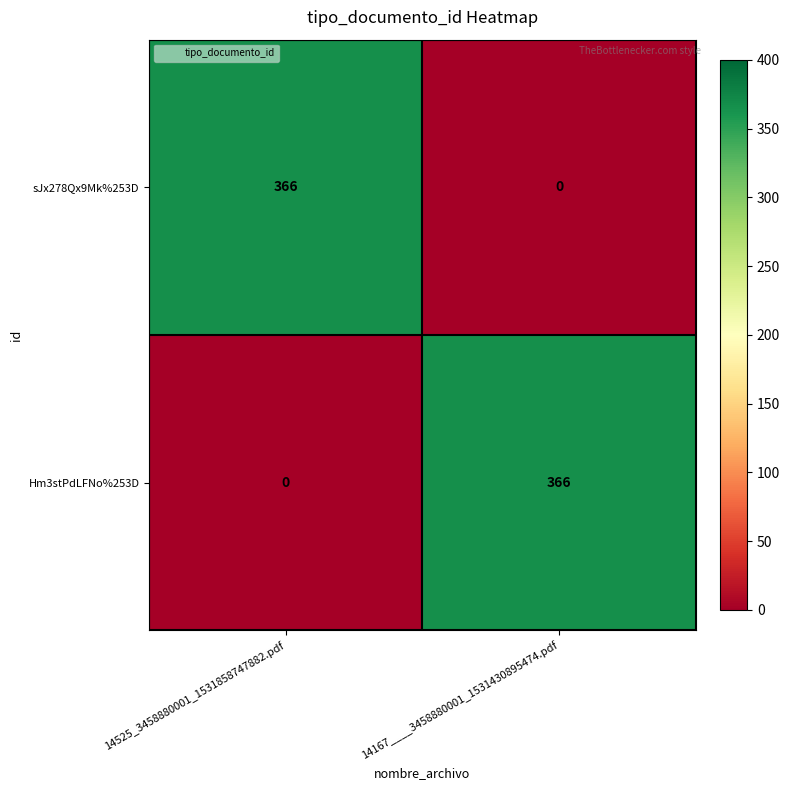

The value of sJx278Qx9Mk%253D at 14167____3458880001_1531430895474.pdf is 0. True or false?

True